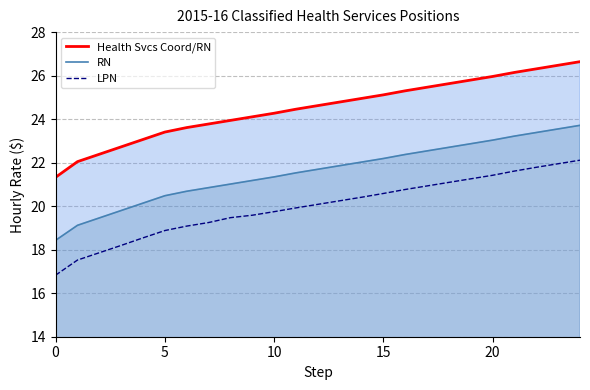

What is the value of the LPN point at the 12th from the left?

19.9